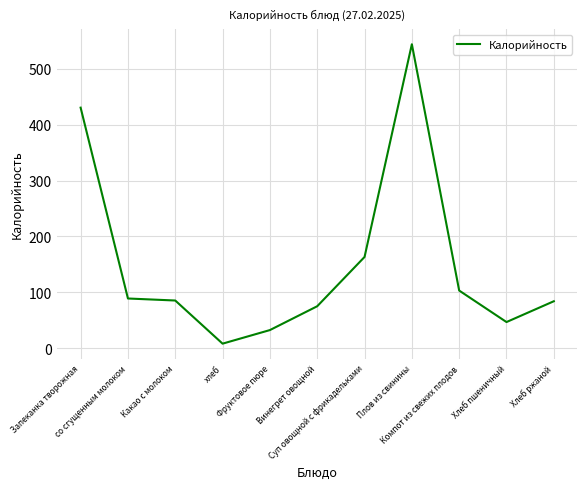

What is the greatest value displayed?

544.0